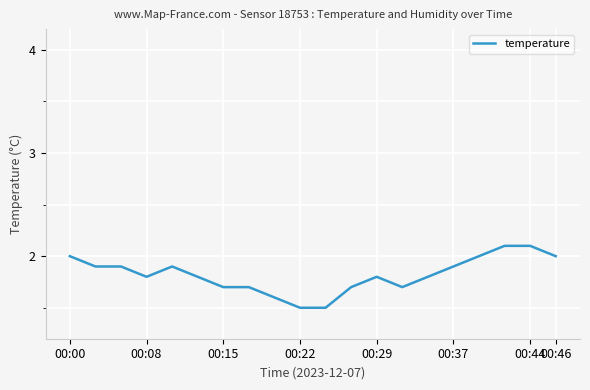

What is the difference between the maximum and minimum values?

0.6